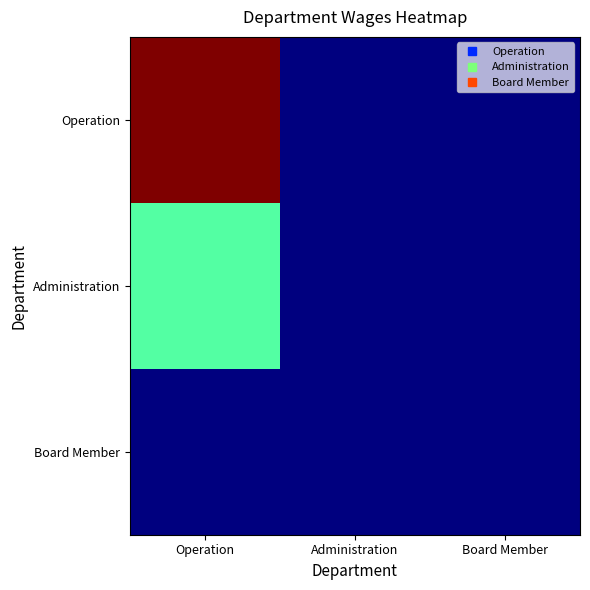

Rank the series by their average value, from lowest to highest.

Board Member, Administration, Operation